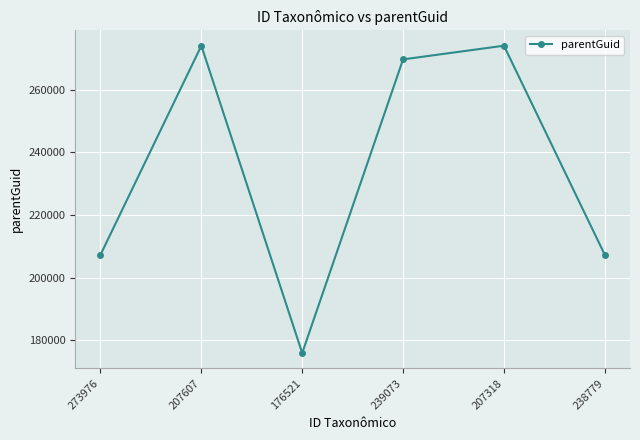

True or false: the data shows 175911 at 176521.

True